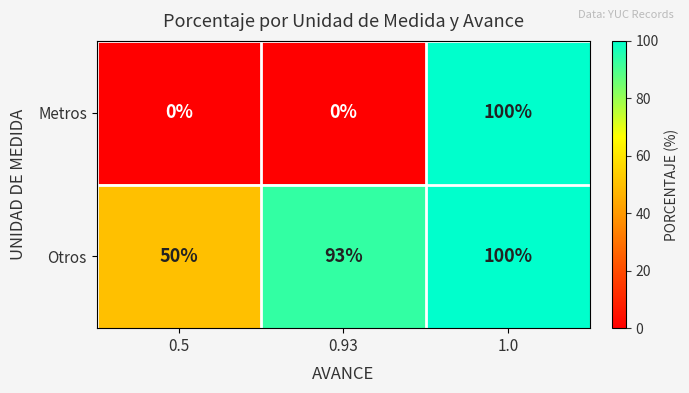

How many data points does each series have?

3